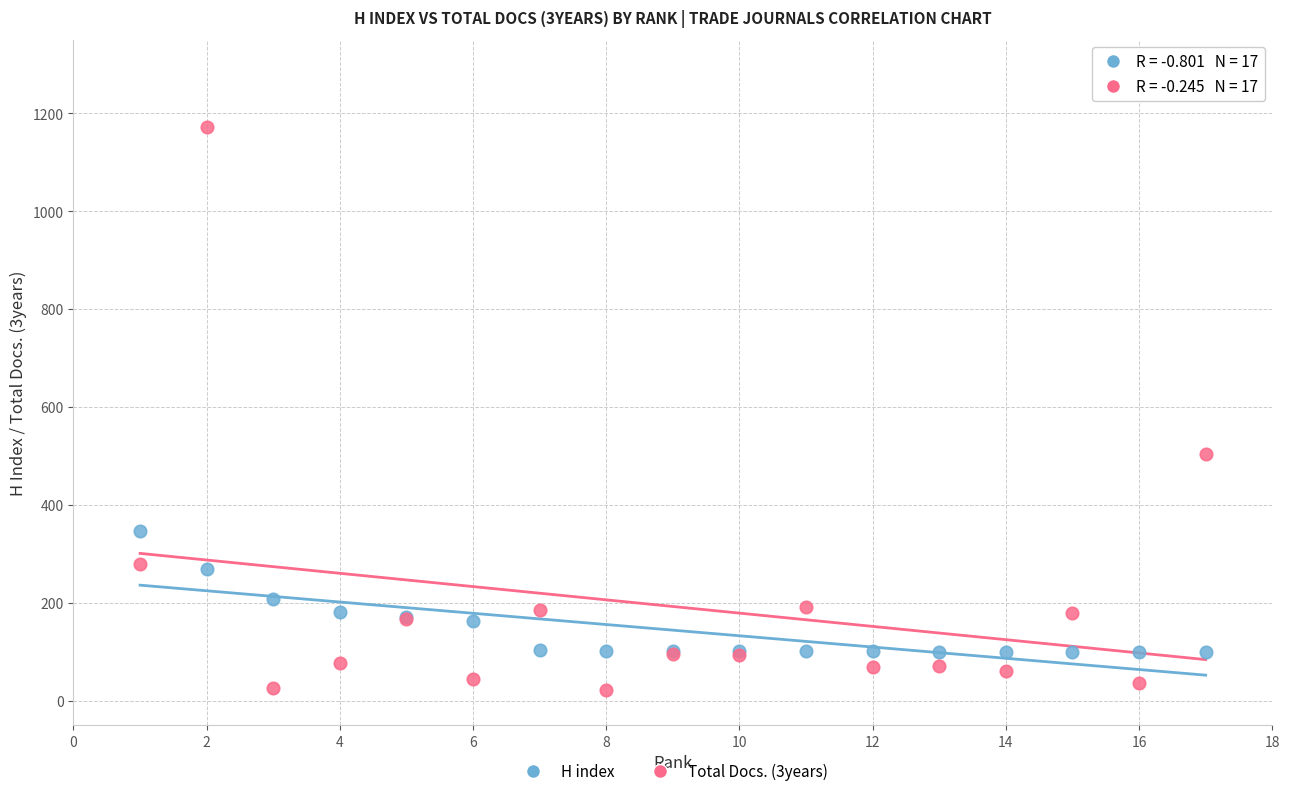

Across all series, what Y value is closest to 596?

504